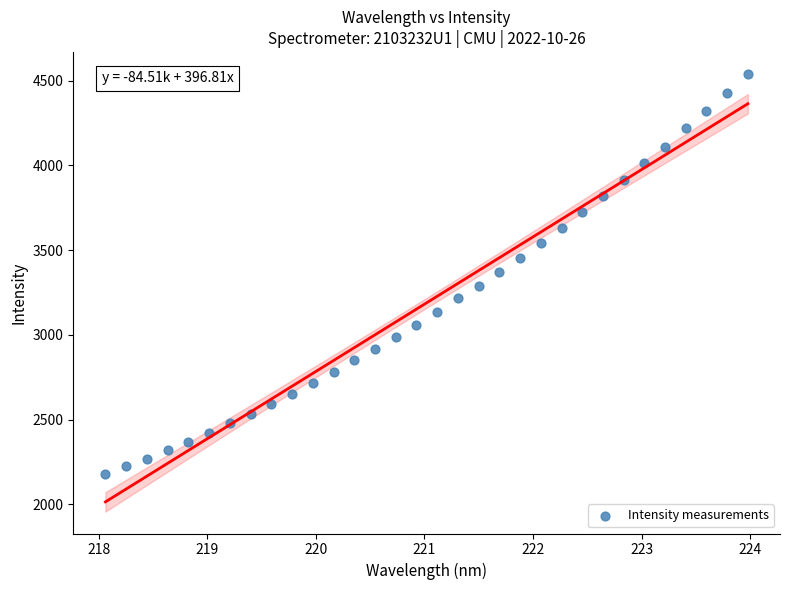

What is the range of Y values (max minus min)?

2362.3